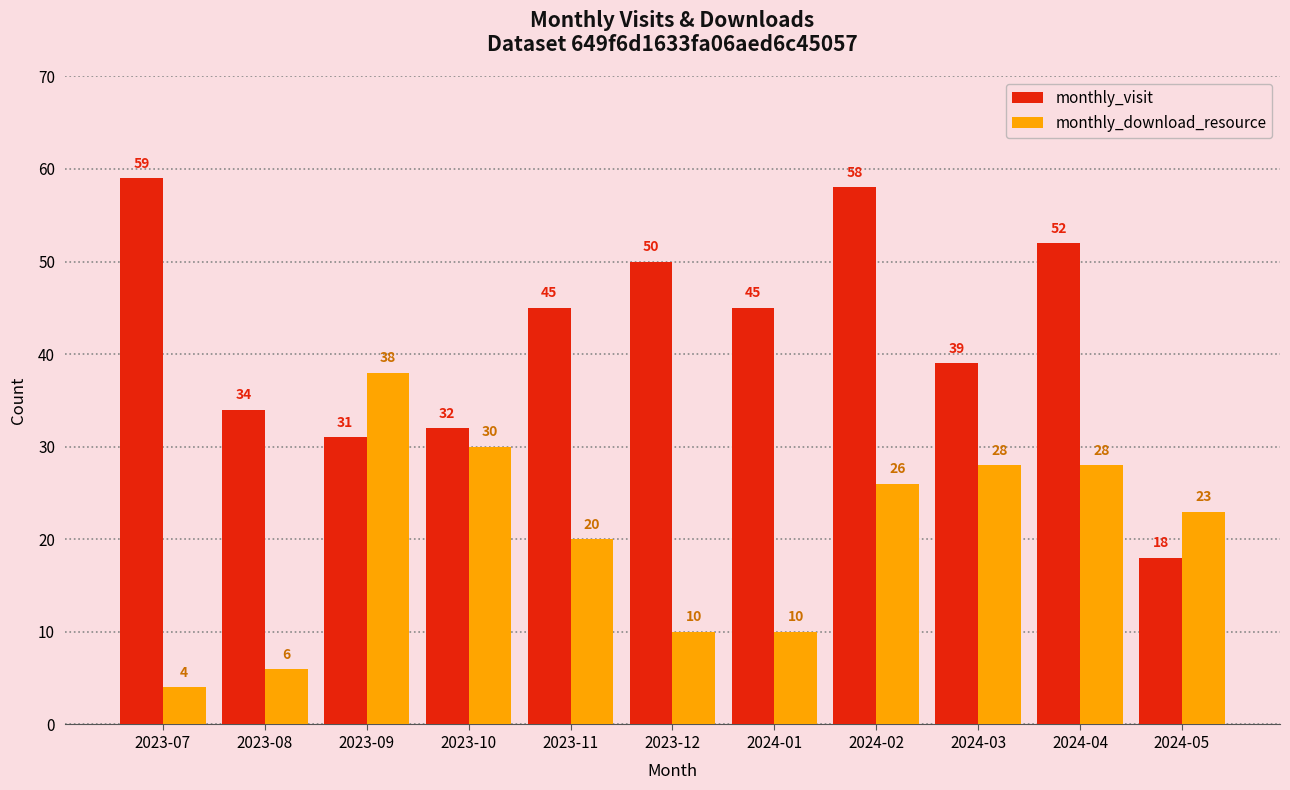

Rank the series at 2023-09 from highest to lowest value.

monthly_download_resource, monthly_visit